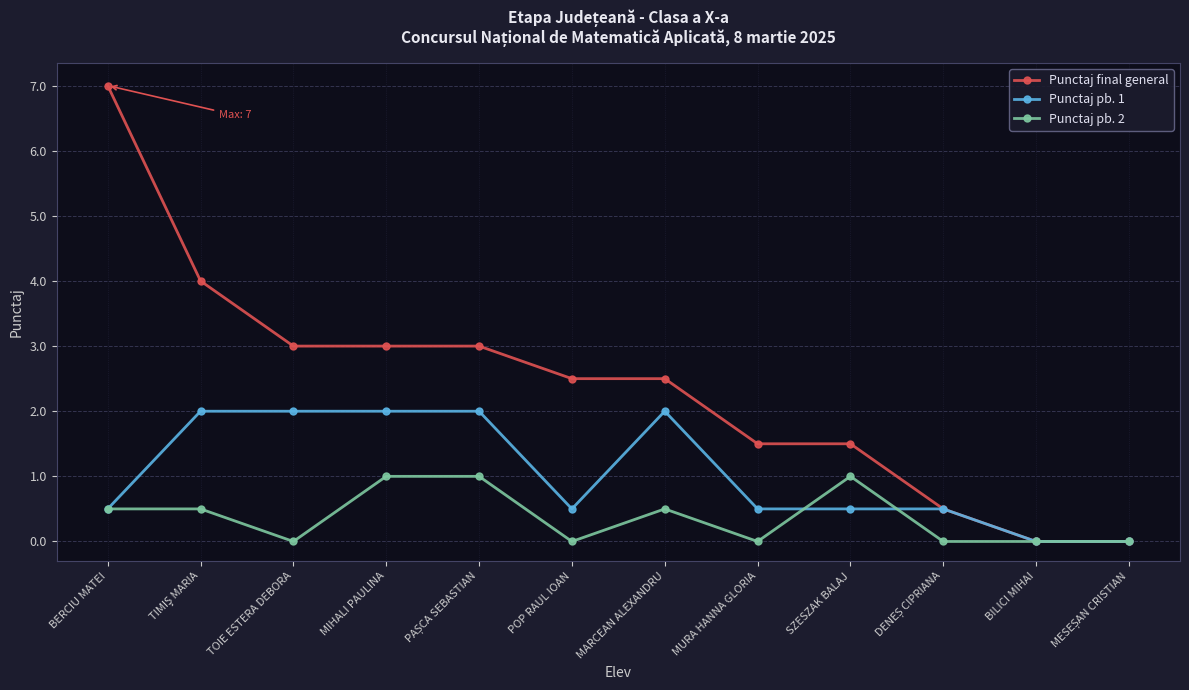

The value of Punctaj pb. 2 at BILICI MIHAI is 0.0. True or false?

True